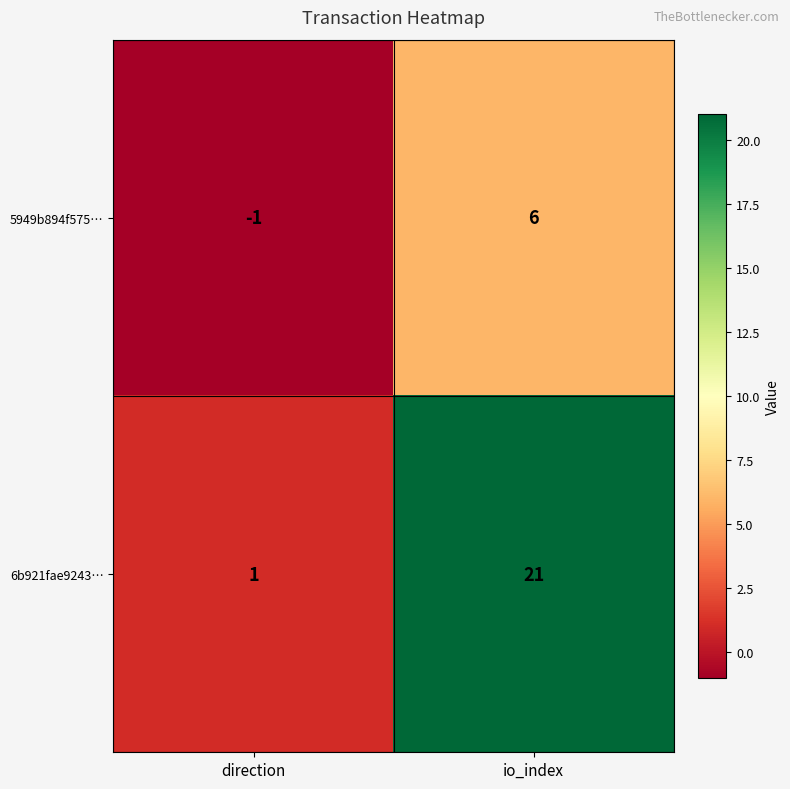

Where is 5949b894f575… nearest to the value 2?

direction